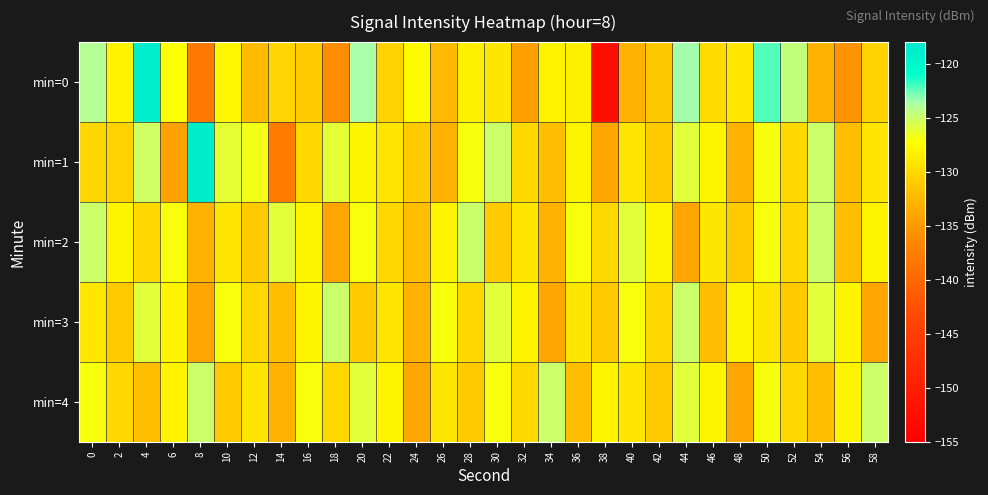

At 22, list the series in order from largest to smallest.

min=4, min=1, min=3, min=2, min=0